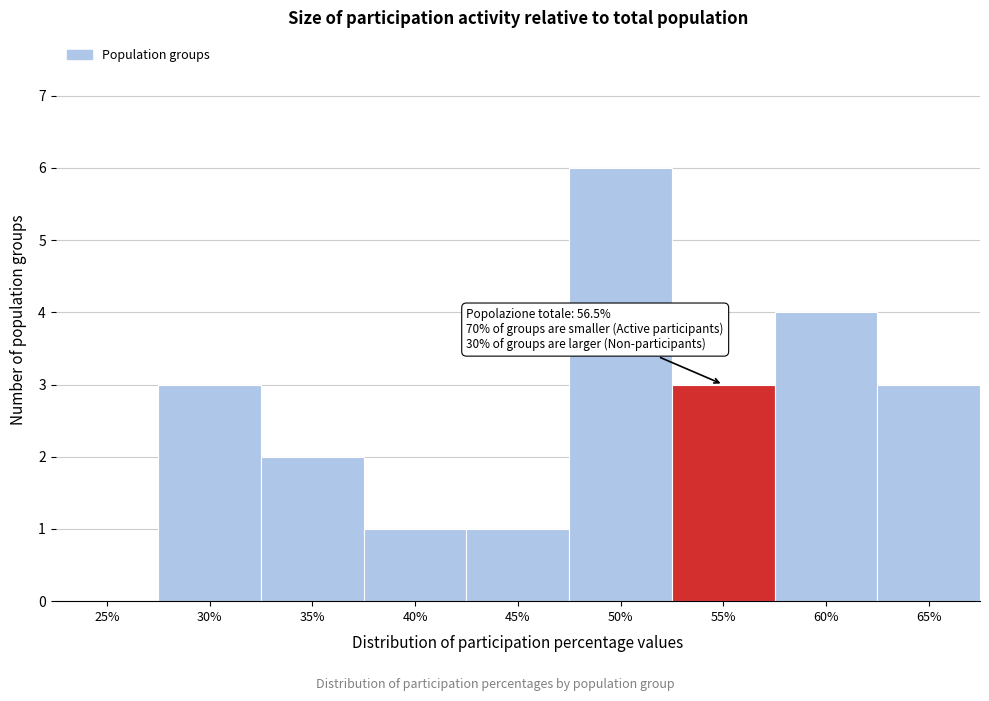

Reading left to right, what are all the values shown in this chart?

25%=0	30%=3	35%=2	40%=1	45%=1	50%=6	55%=3	60%=4	65%=3